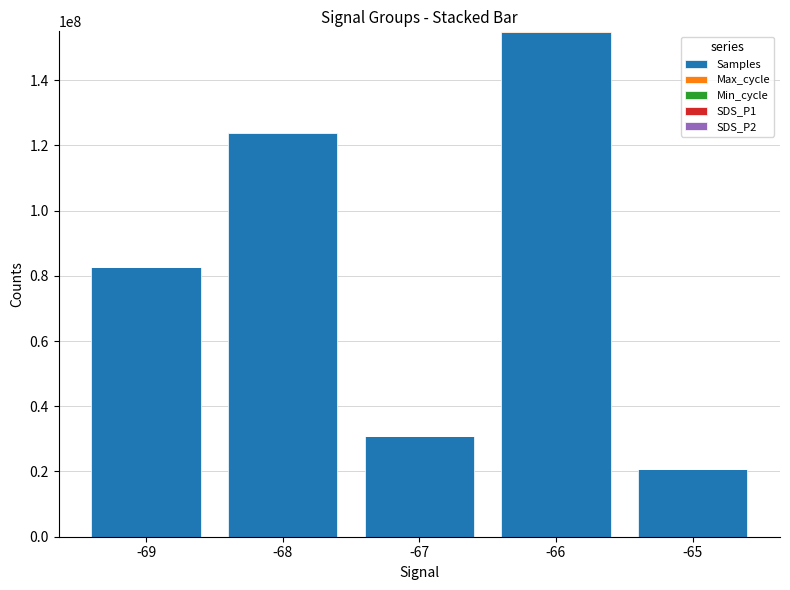

Are the bars horizontal?

No